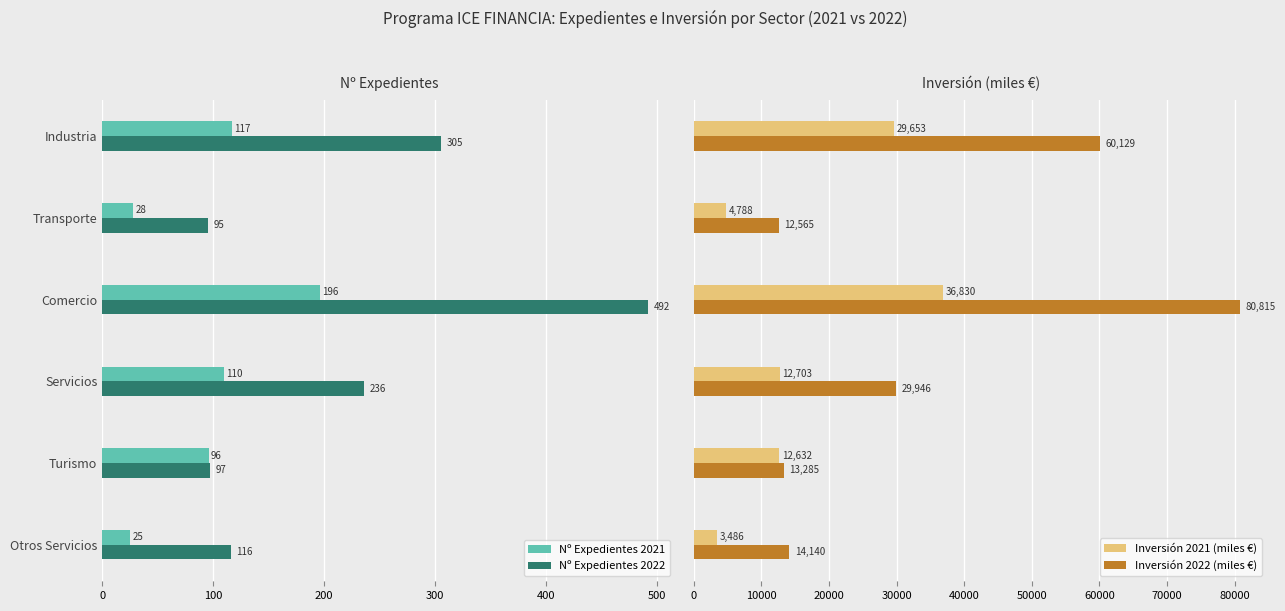

What is the sum of all Inversión 2022 (miles €) values?

210880.0